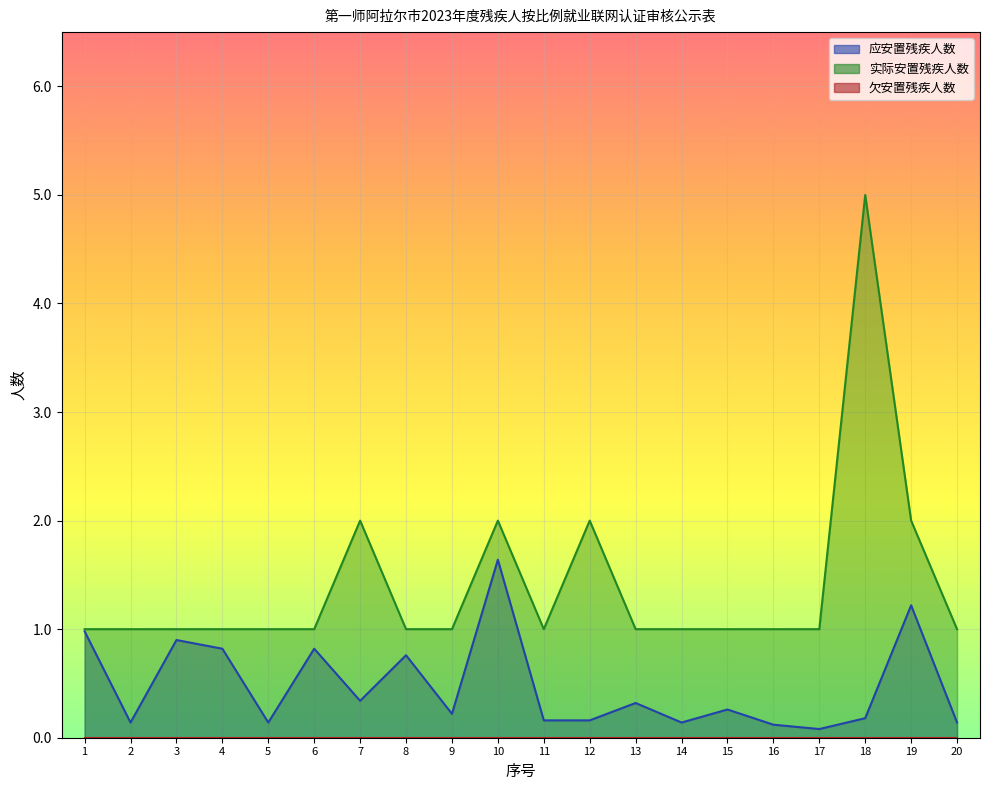

Where is the first local maximum for 实际安置残疾人数?

7